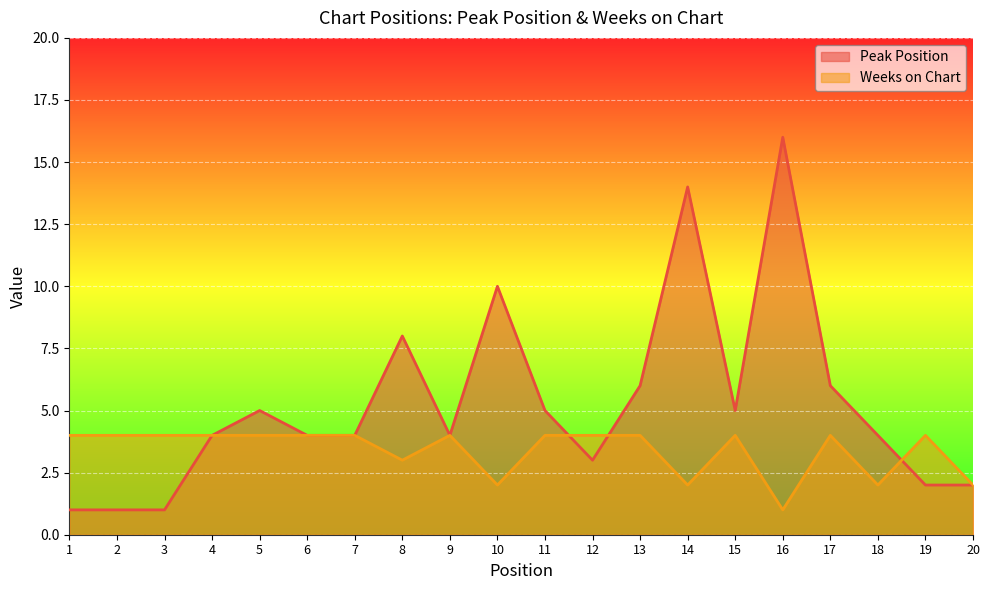

What are all the series names shown in the legend?

Peak Position, Weeks on Chart